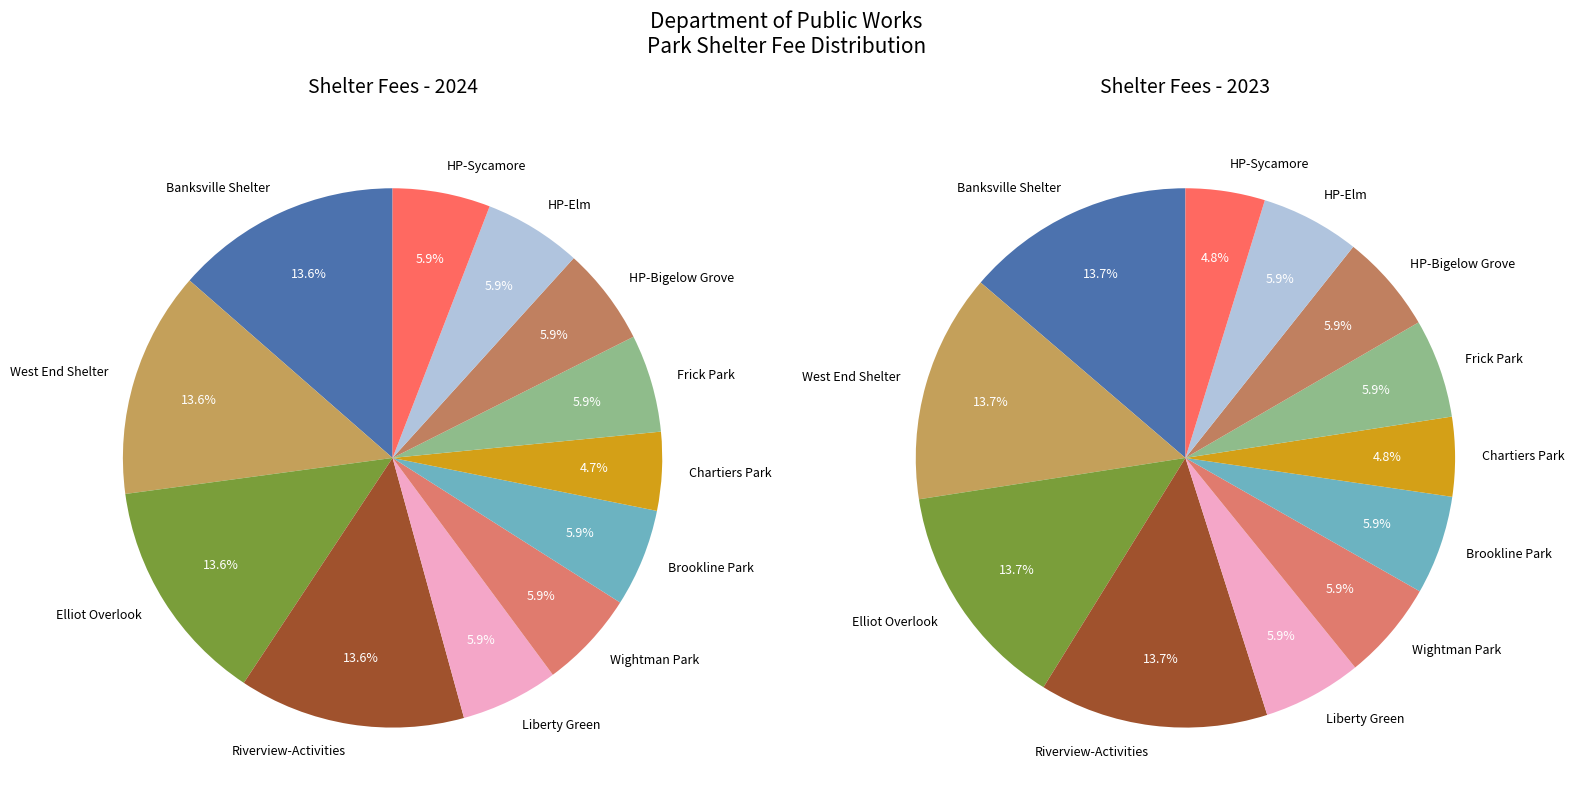

What is the largest slice in the pie chart?

Banksville Park Shelter